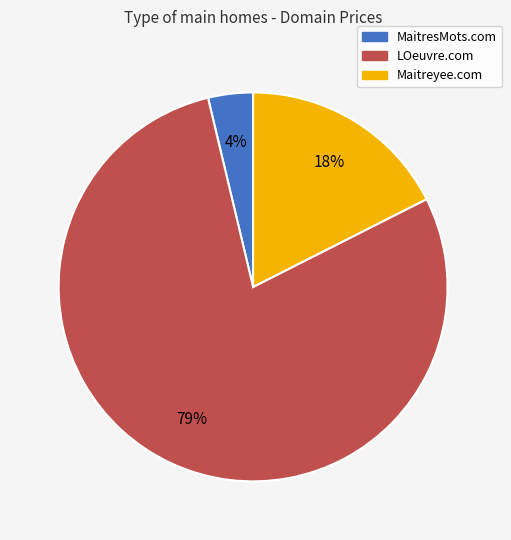

Does MaitresMots.com account for over 50% of the chart?

No